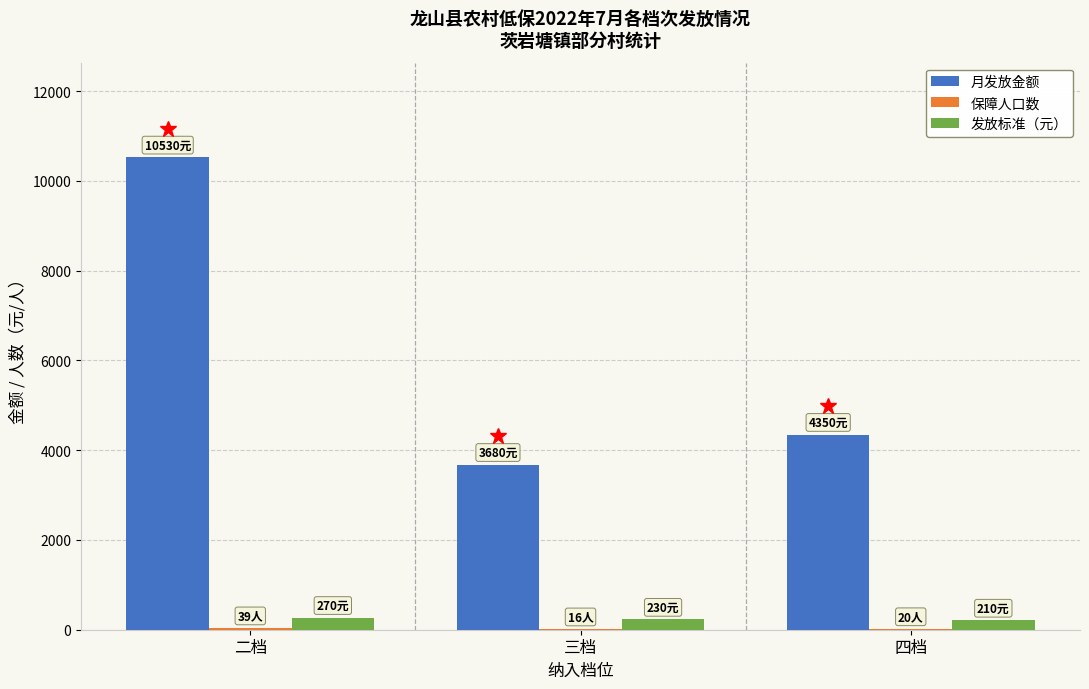

Does the chart contain stacked bars?

No